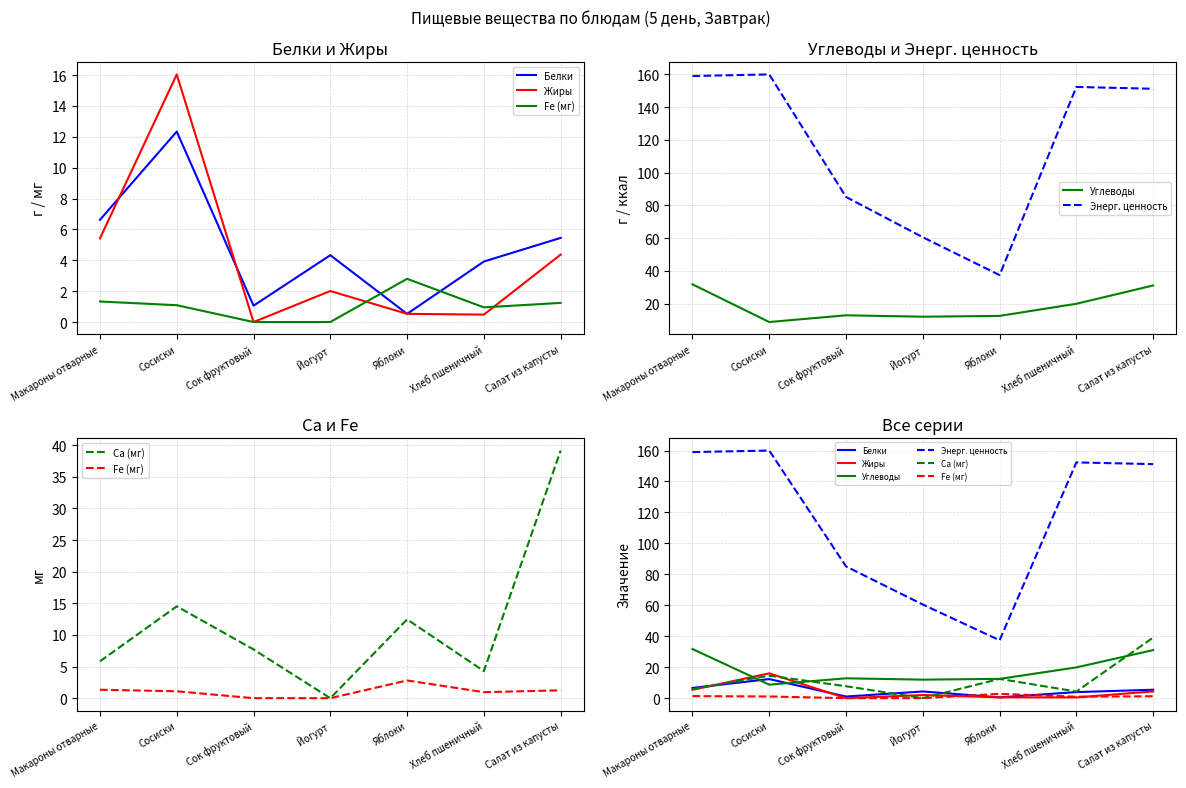

What is the label of the 7th point from the right?

Макароны отварные